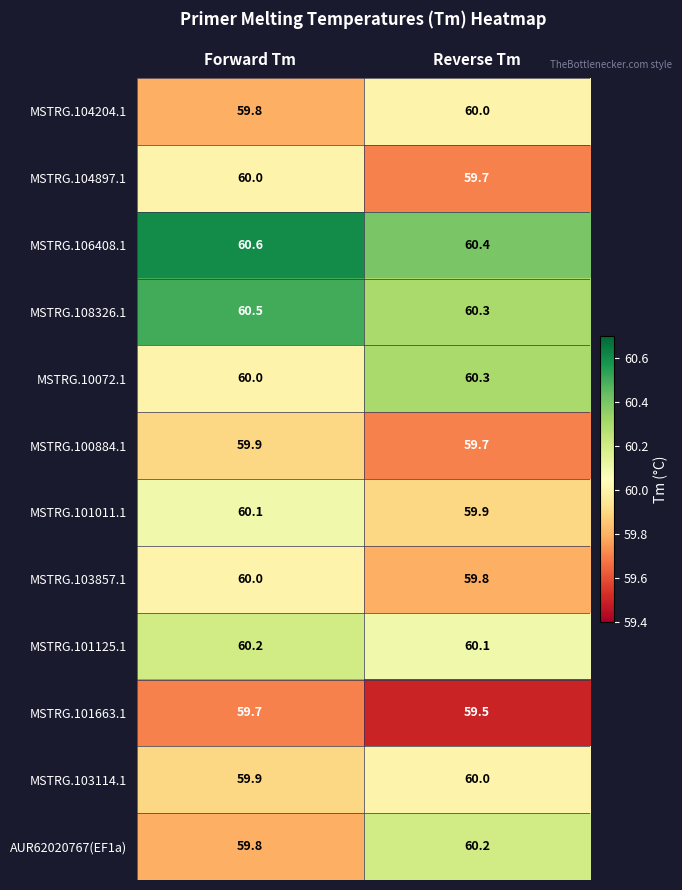

What is the total value across all series at Reverse Tm?

719.9